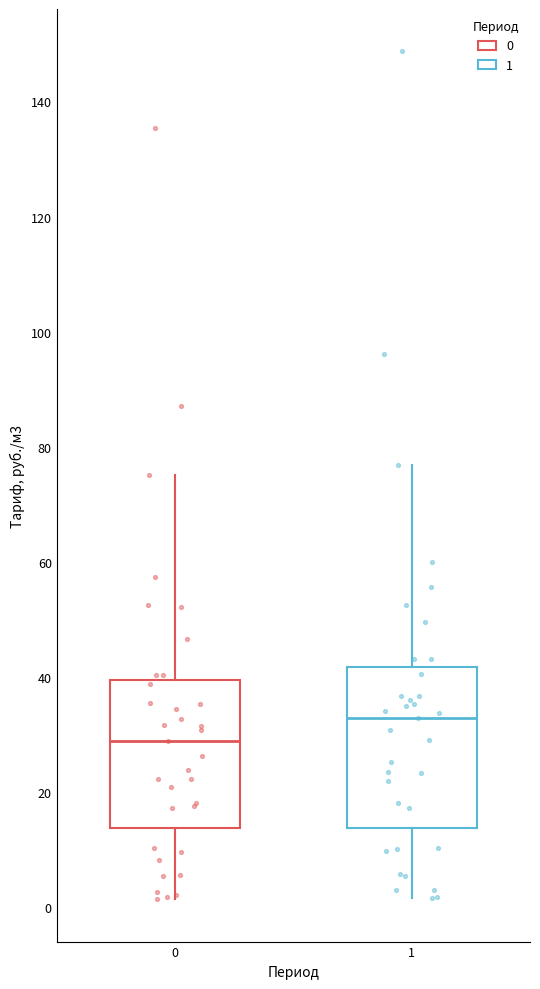

Reading left to right, read every box against the y-axis: the position of its median line, the range the box covers, and the ends of its whiskers. The values are not printed on the chart, so give them approximately, as read against the axis.

0: median 28, box 14 to 40, whiskers 2 to 76
1: median 32, box 14 to 42, whiskers 2 to 76